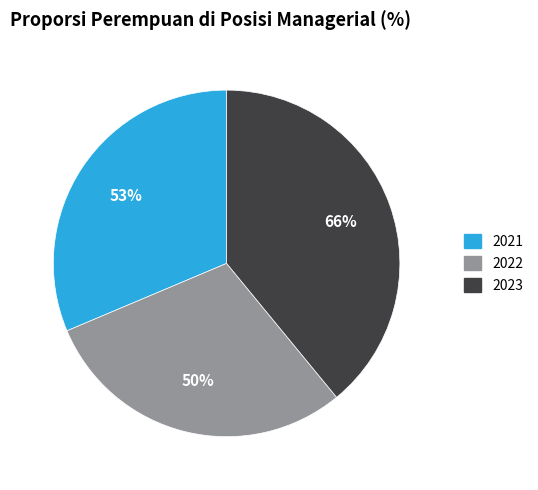

Do 2023 and 2021 together represent more than half of the pie?

Yes